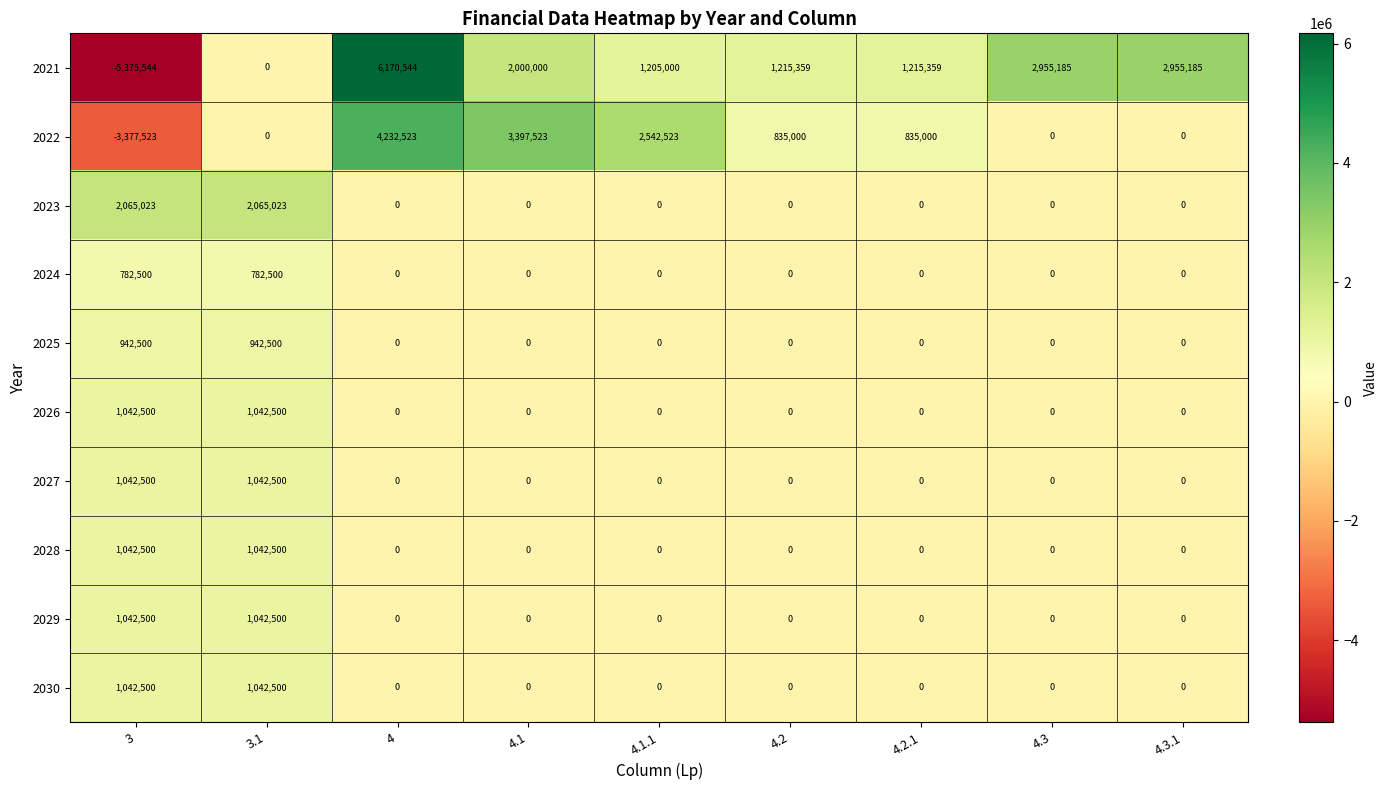

What is the sum of all 2022 values?

8465046